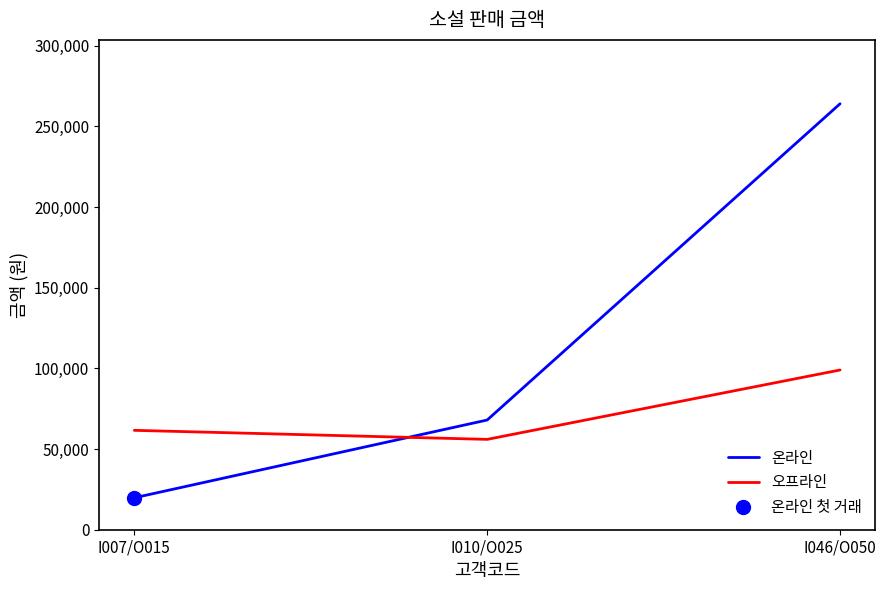

What is the difference between the maximum and minimum values in the 온라인 series?

244200